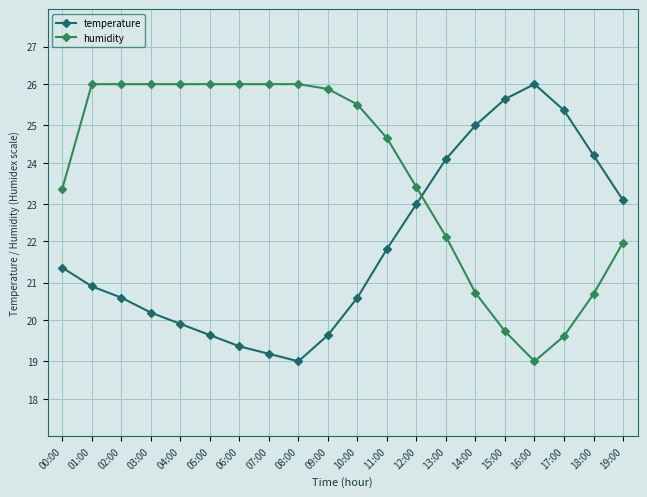

What is the value of the temperature point at the 11th from the left?

20.5